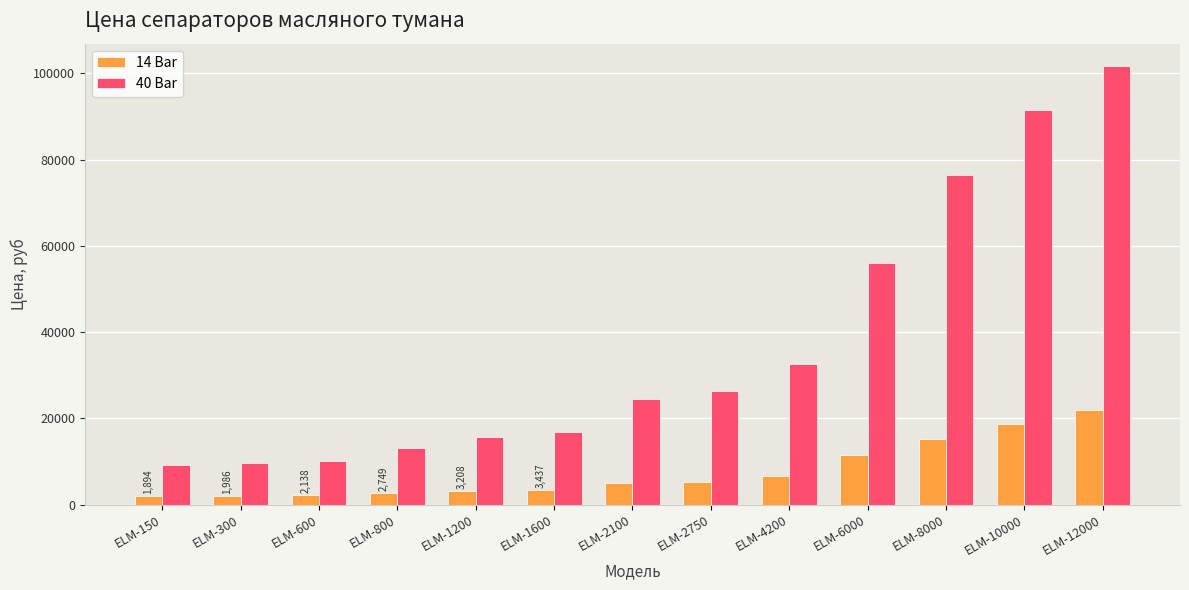

True or false: 14 Bar has a value of 1735 at ELM-2750.

False